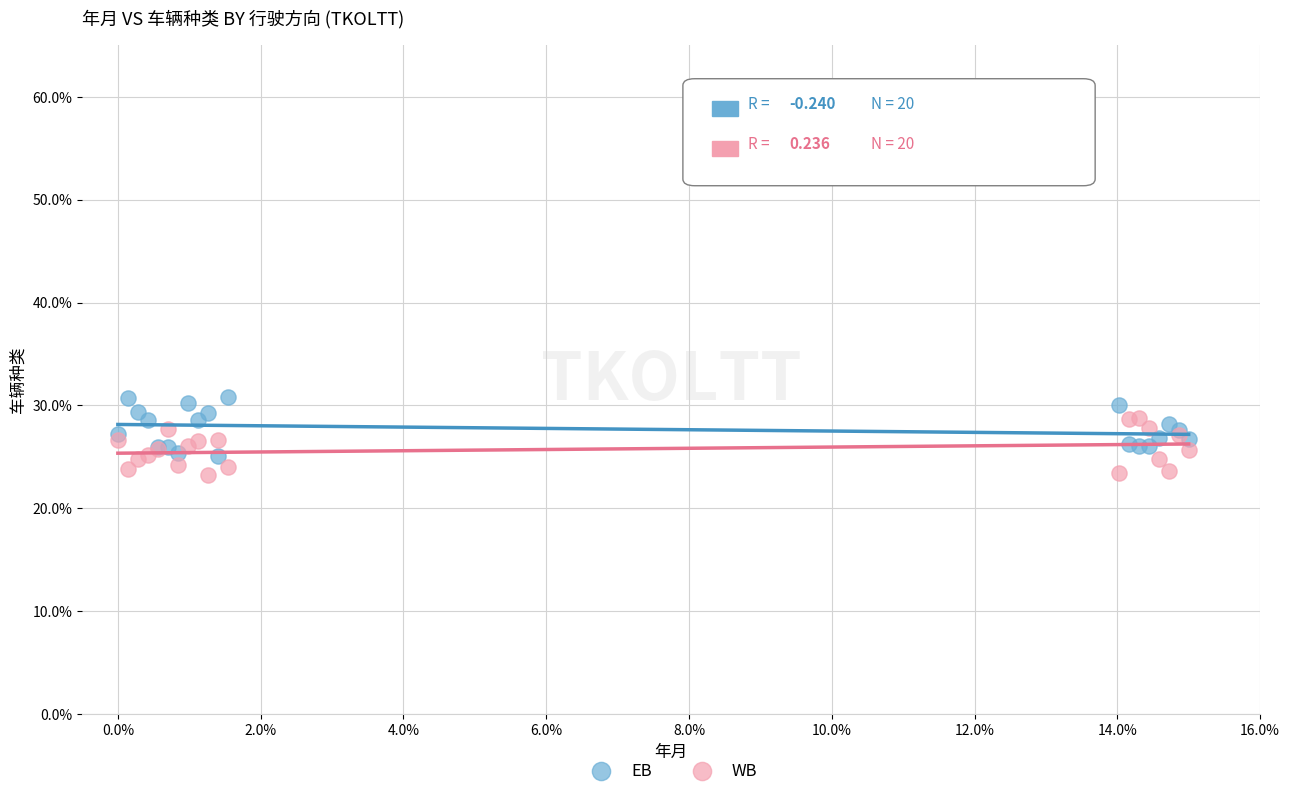

What is the X range (max minus min) for the scatter plot?

15.0